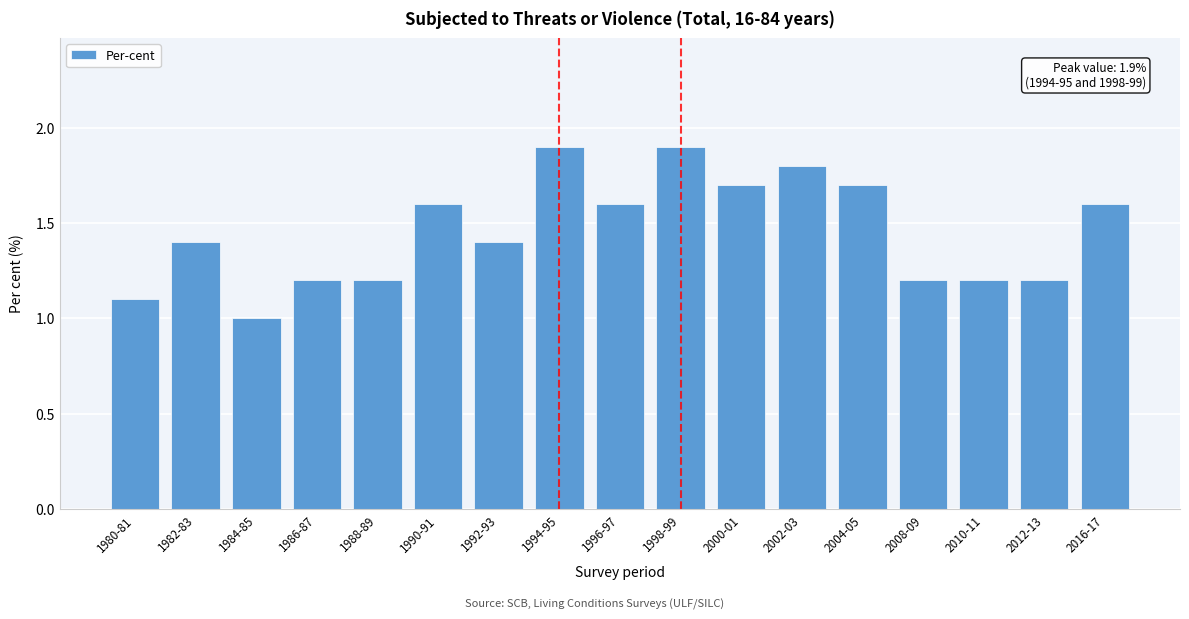

Reading left to right, transcribe all the data shown in this chart.

1980-81=1.1	1982-83=1.4	1984-85=1.0	1986-87=1.2	1988-89=1.2	1990-91=1.6	1992-93=1.4	1994-95=1.9	1996-97=1.6	1998-99=1.9	2000-01=1.7	2002-03=1.8	2004-05=1.7	2008-09=1.2	2010-11=1.2	2012-13=1.2	2016-17=1.6